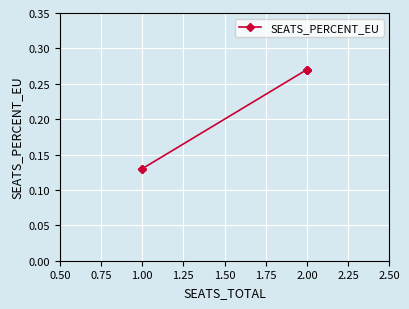

What is the value of the 2nd point from the left?

0.3